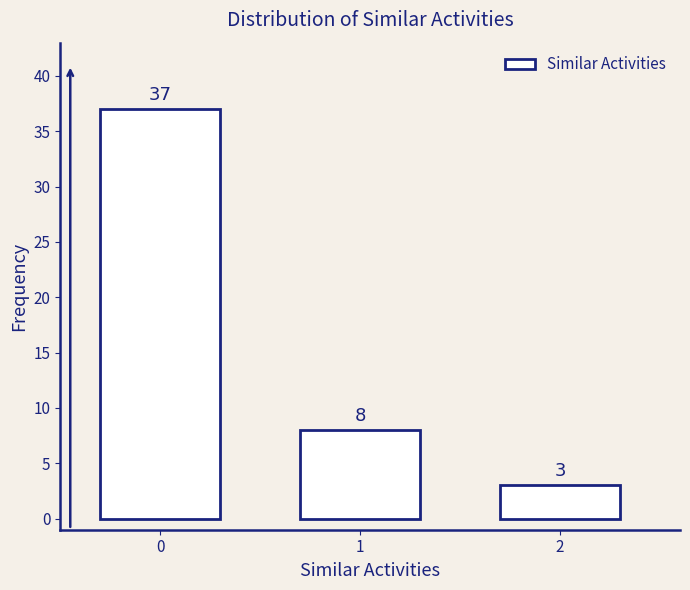

Reading left to right, what are all the values shown in this chart?

37	8	3